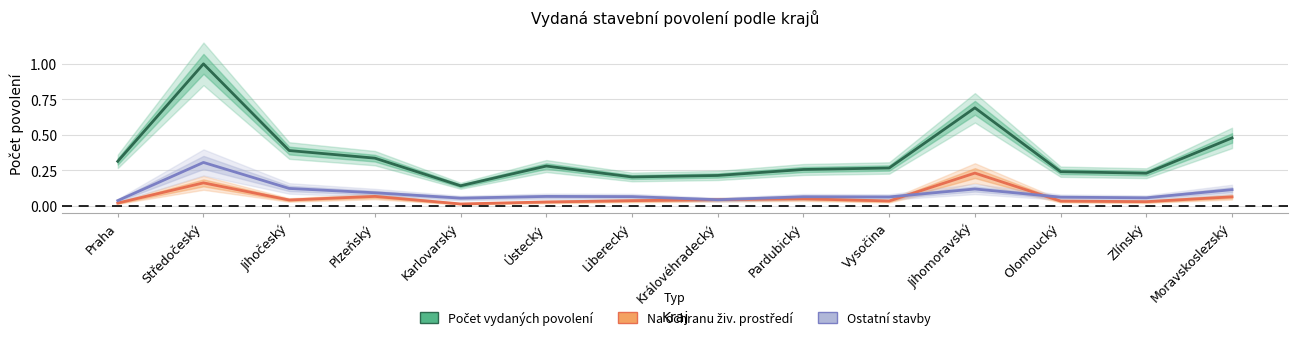

Rank the categories by Ostatní stavby value from highest to lowest.

Středočeský, Jihočeský, Jihomoravský, Moravskoslezský, Plzeňský, Ústecký, Liberecký, Pardubický, Vysočina, Olomoucký, Zlínský, Karlovarský, Královéhradecký, Praha